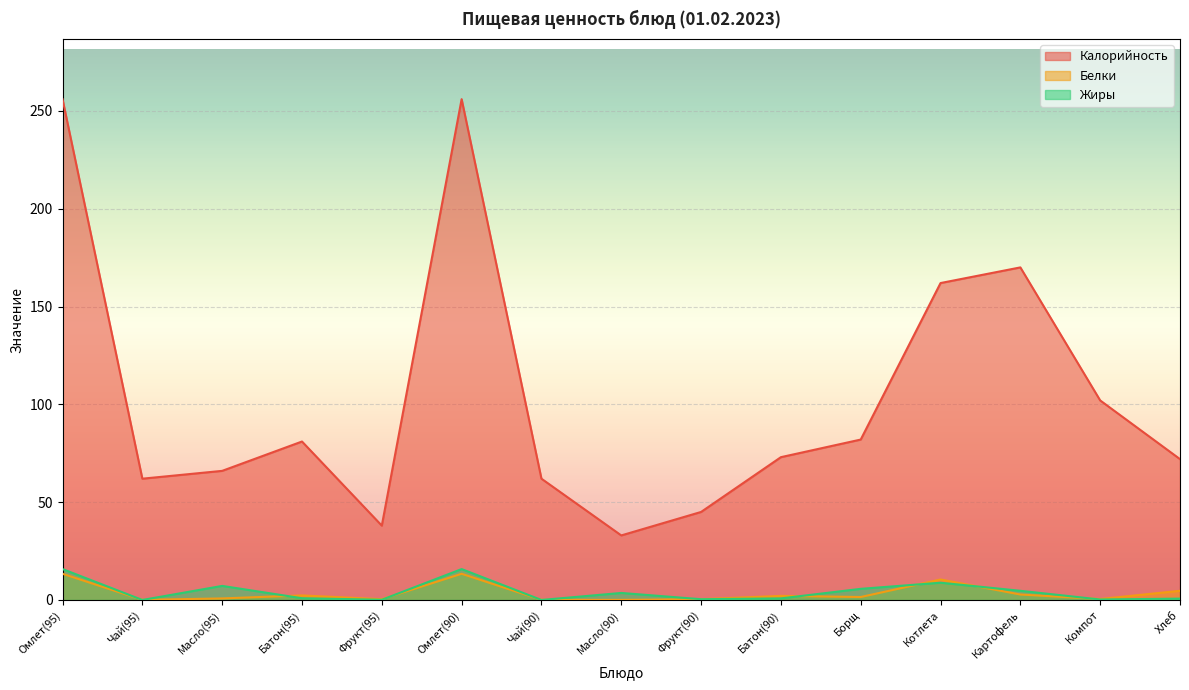

What is the value of the Белки point at the 2nd from the left?

0.1